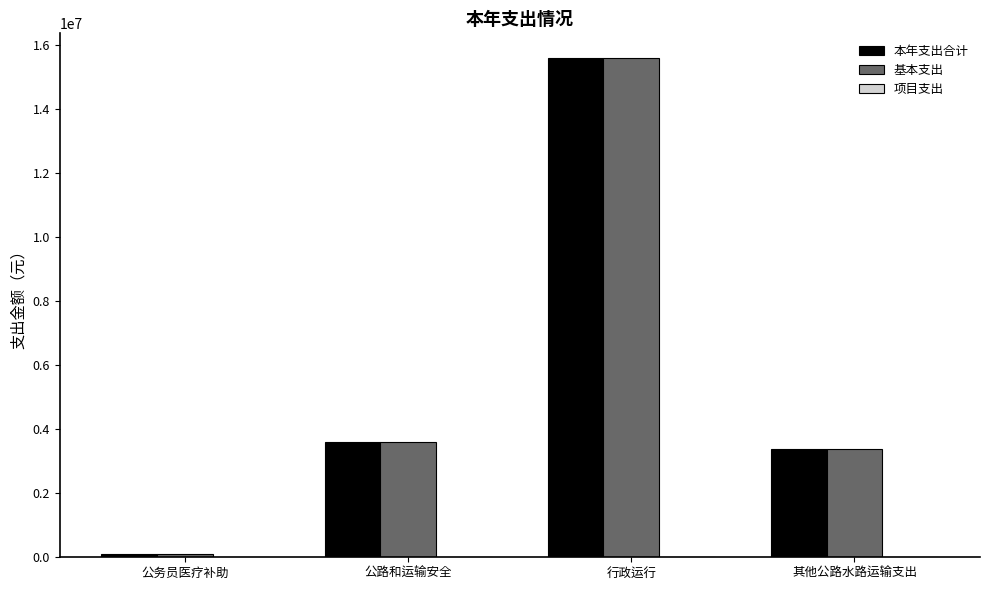

What is the label of the 1st bar from the left?

公务员医疗补助